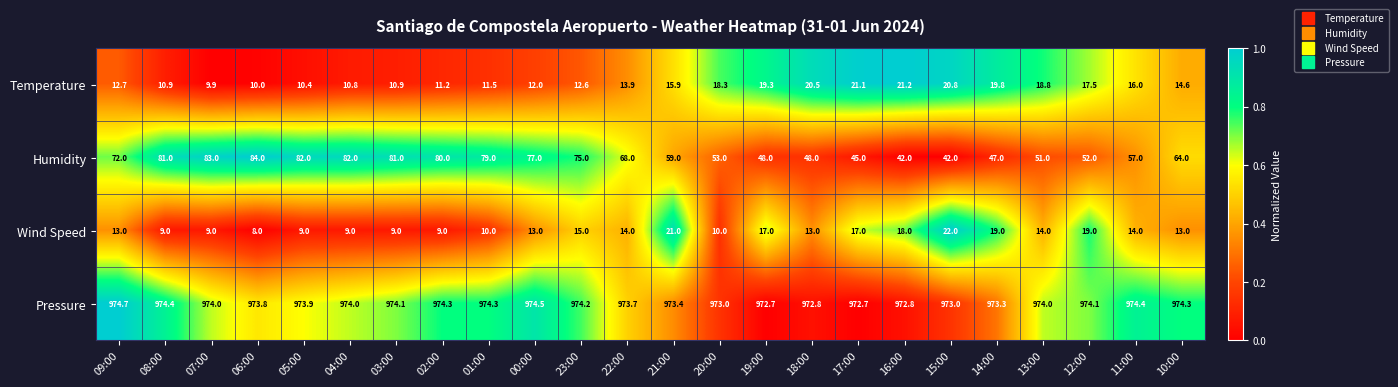

What is the average value of the Pressure series?

973.8